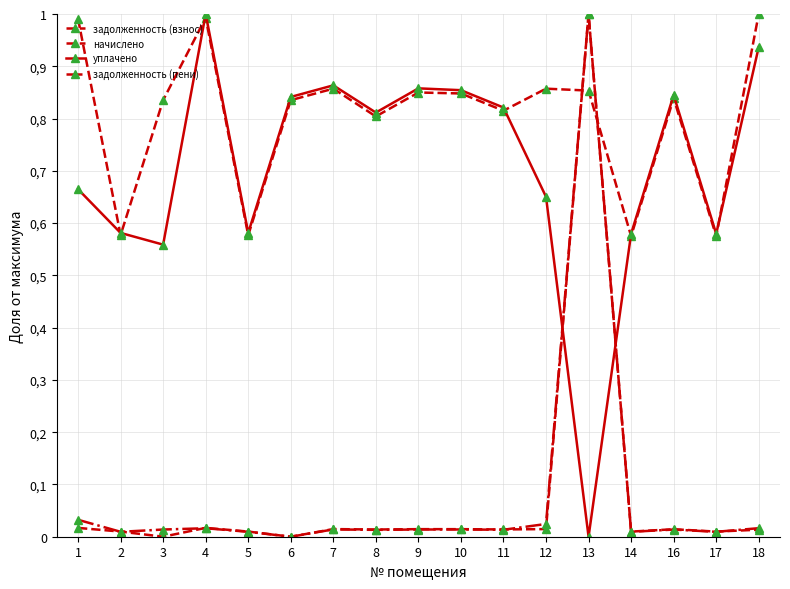

Is this an area chart (filled region under the line)?

No